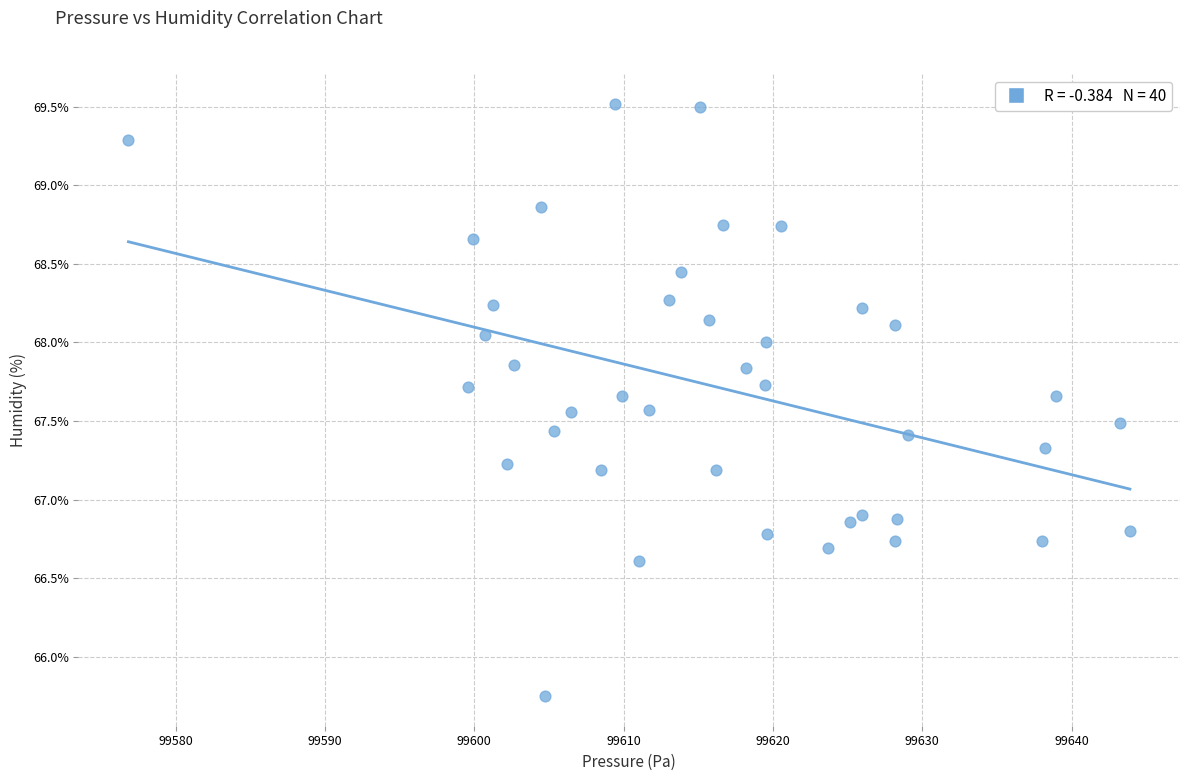

What is the range of X values (max minus min)?

67.1